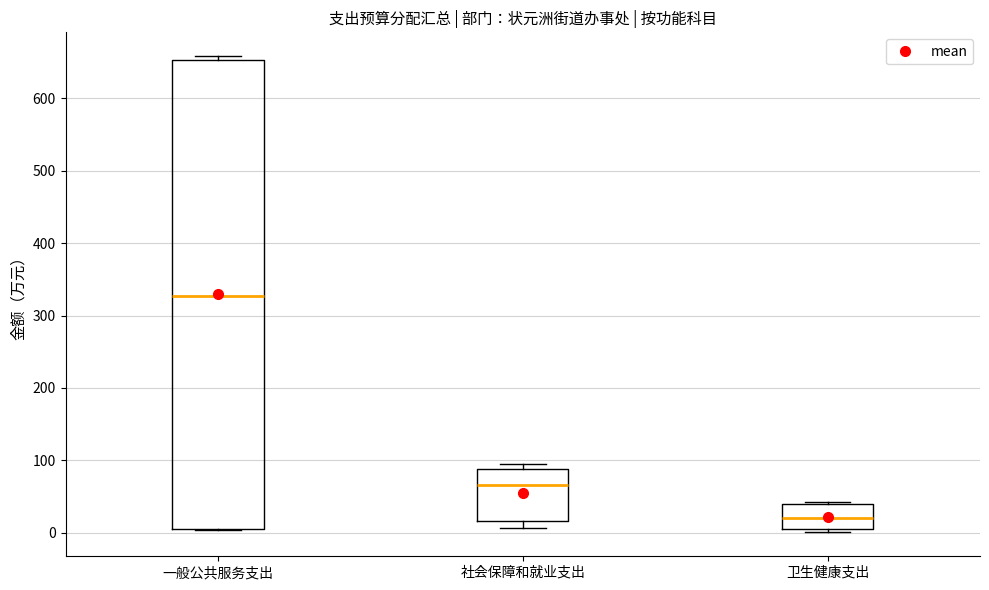

Reading left to right, read every box against the y-axis: the position of its median line, the range the box covers, and the ends of its whiskers. The values are not printed on the chart, so give them approximately, as read against the axis.

一般公共服务支出: median 330, box 0 to 650, whiskers 0 to 660
社会保障和就业支出: median 70, box 20 to 90, whiskers 10 to 100
卫生健康支出: median 20, box 0 to 40, whiskers 0 (just below the box's lower edge) to 40